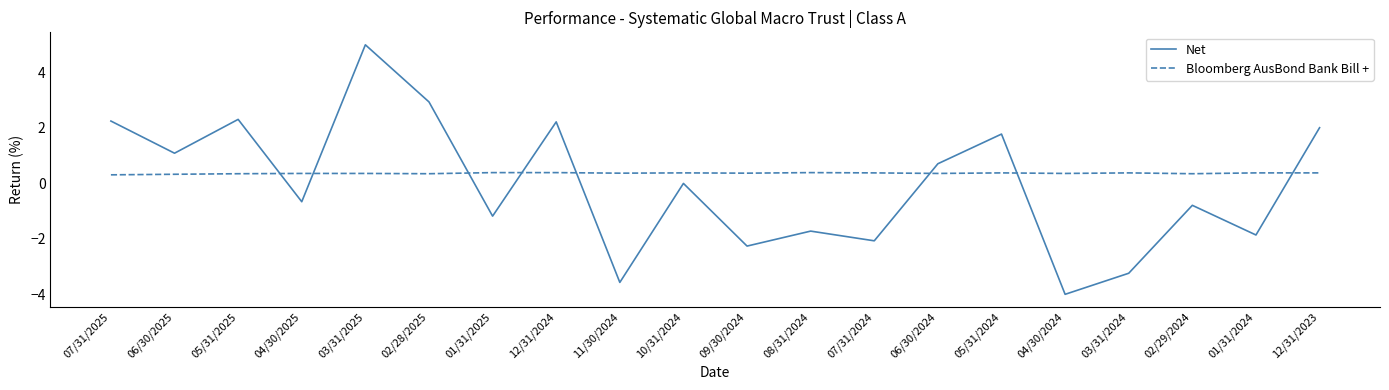

Count the number of categories in the chart.

20